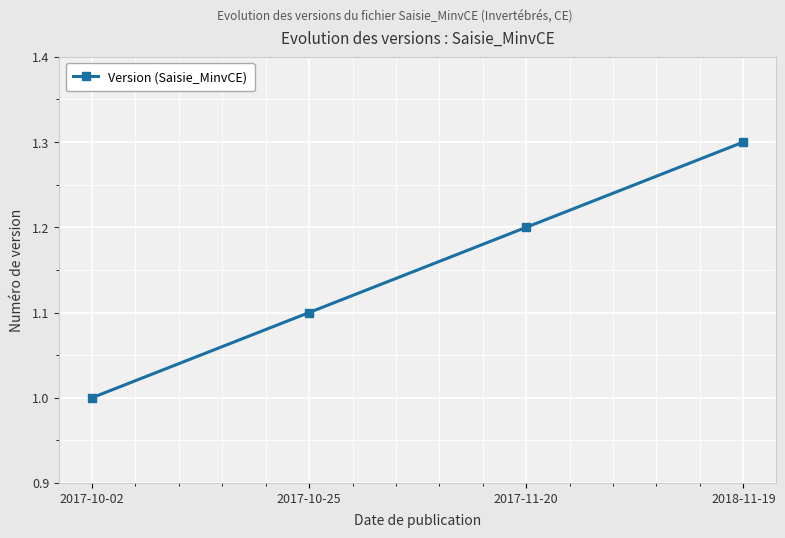

Rank the categories by value from highest to lowest.

2018-11-19, 2017-11-20, 2017-10-25, 2017-10-02